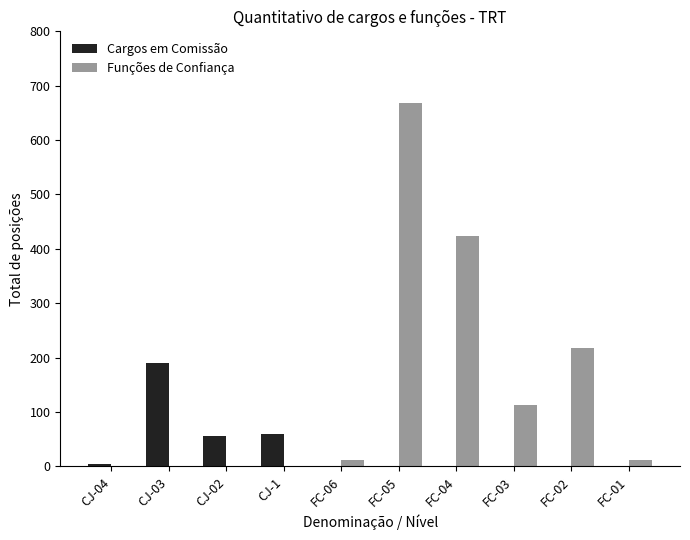

Between CJ-03 and FC-05, which series saw the biggest shift?

Funções de Confiança